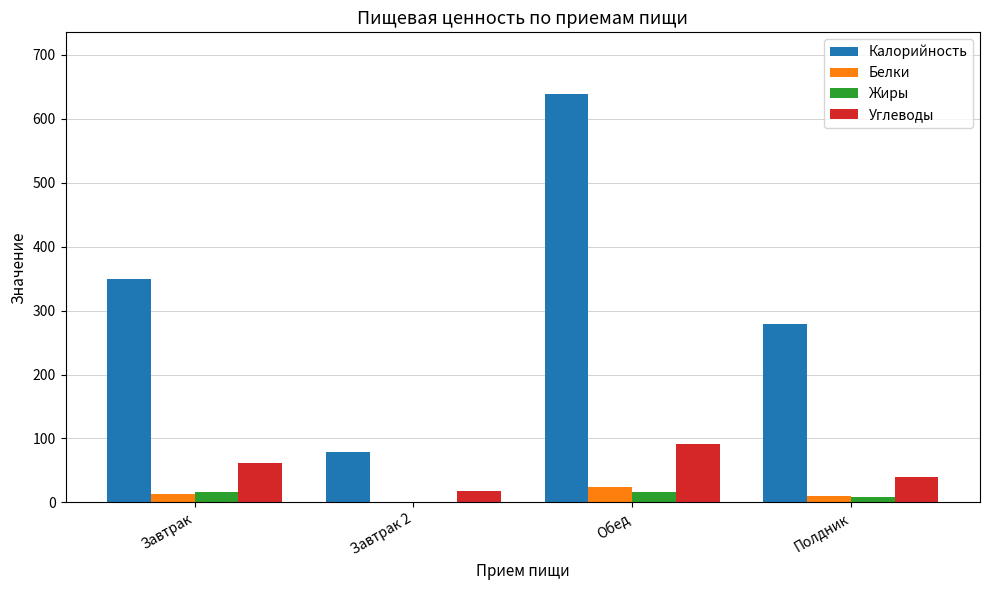

Where is Калорийность nearest to the value 358?

Завтрак